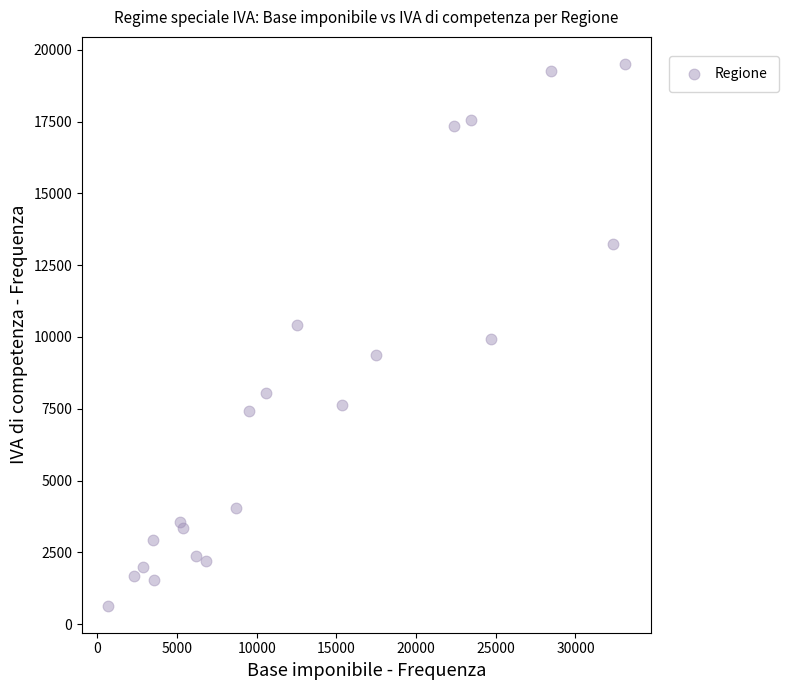

What is the range of X values (max minus min)?

32441